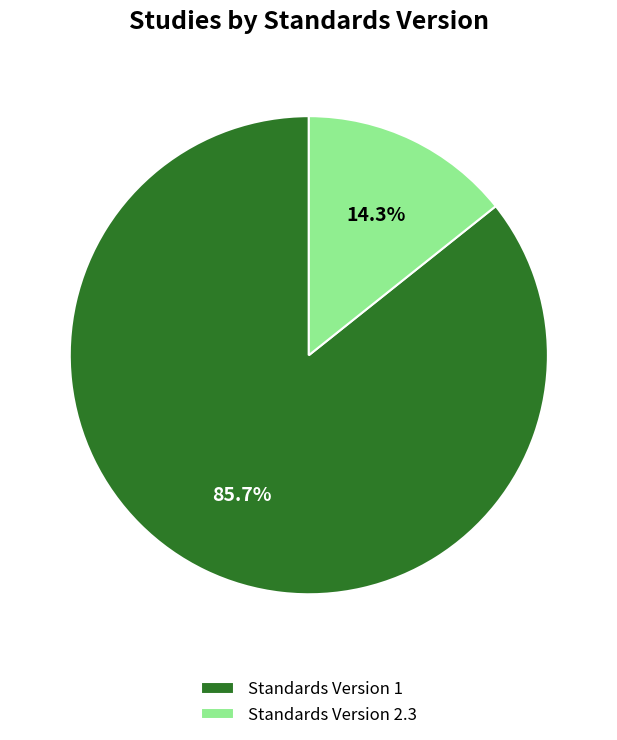

Does Standards Version 1 represent more than half of the total?

Yes